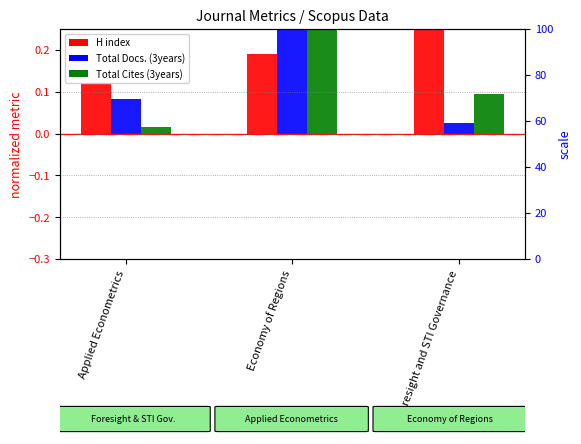

How many bars are there in each group?

3